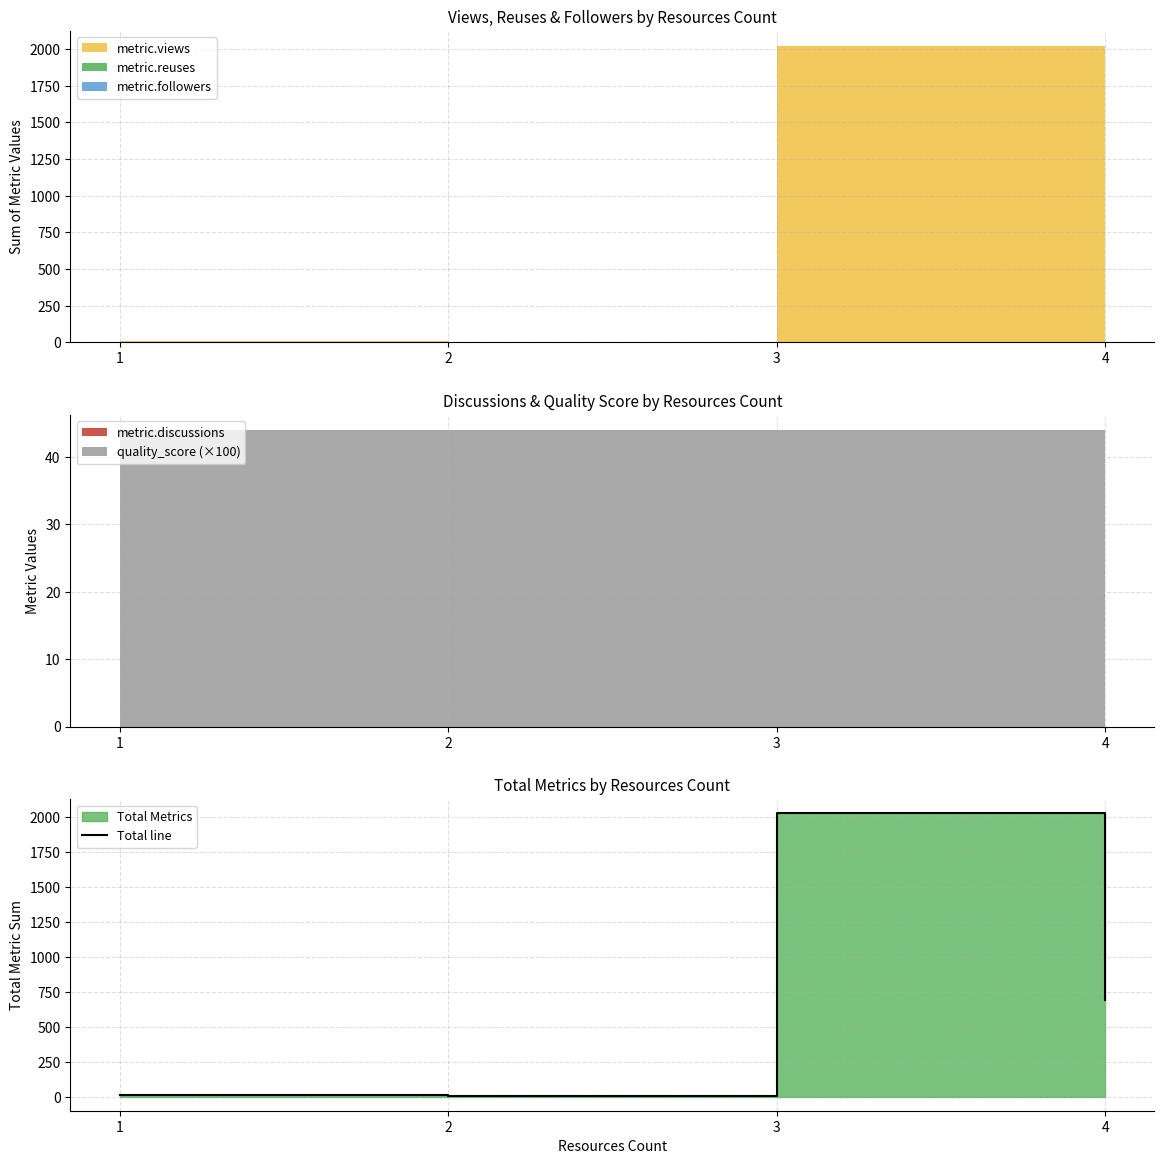

How many points are lower than both their immediate neighbors (excluding endpoints)?

1